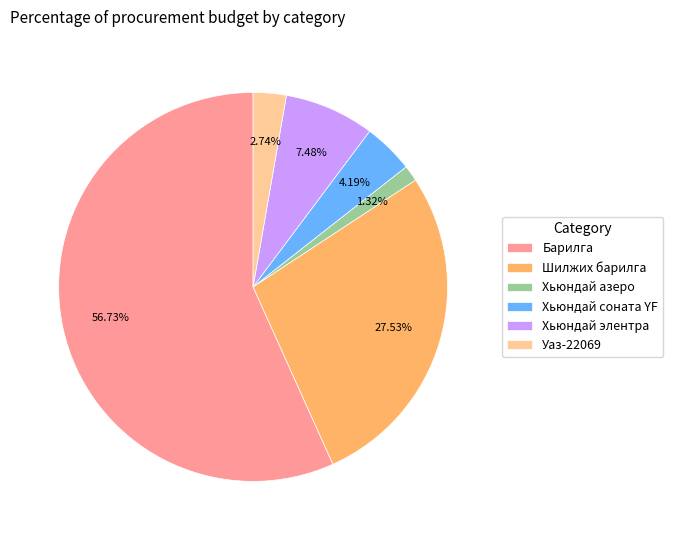

What is the largest slice in the pie chart?

Барилга